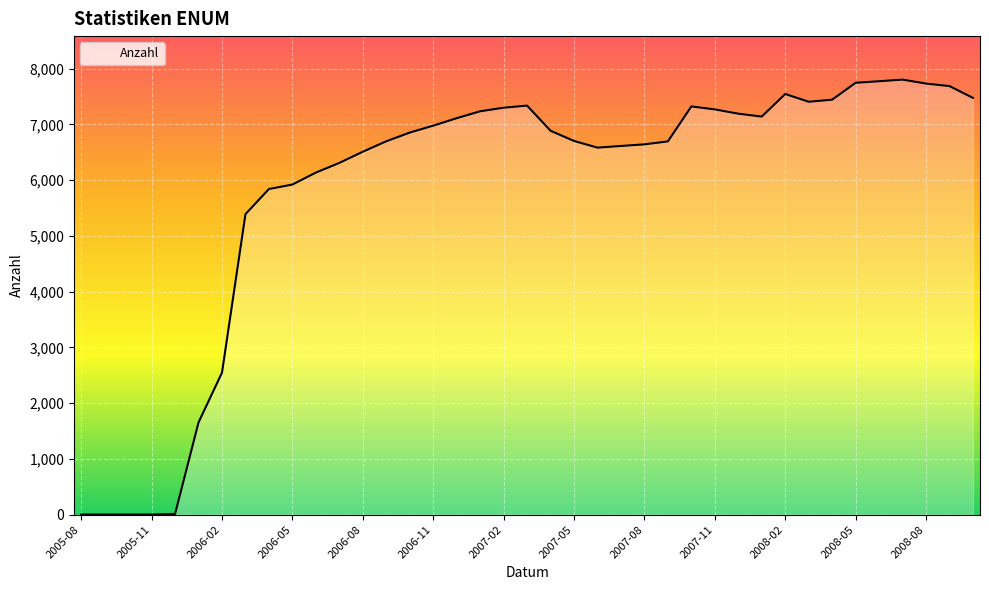

What is the difference between the maximum and minimum values?

7800